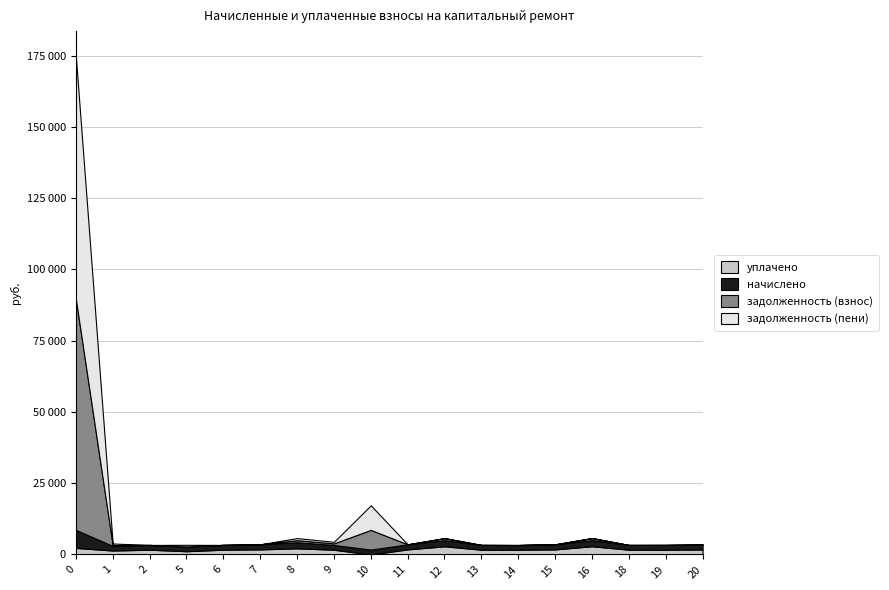

Does the chart have visible grid lines?

Yes